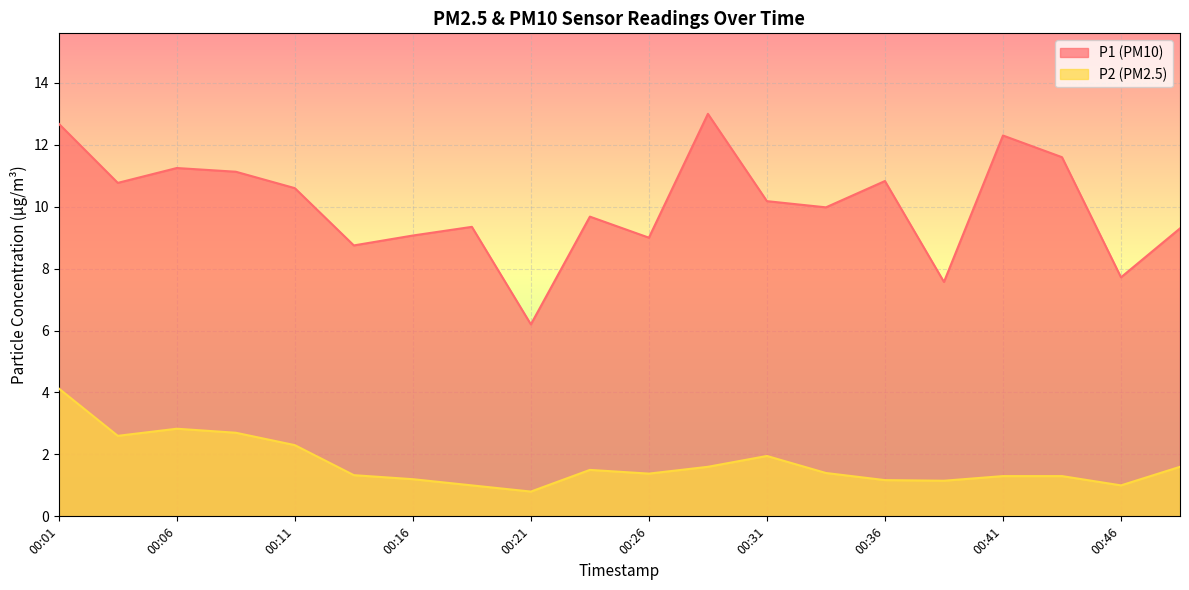

At which label does P2 first exceed 1?

00:01